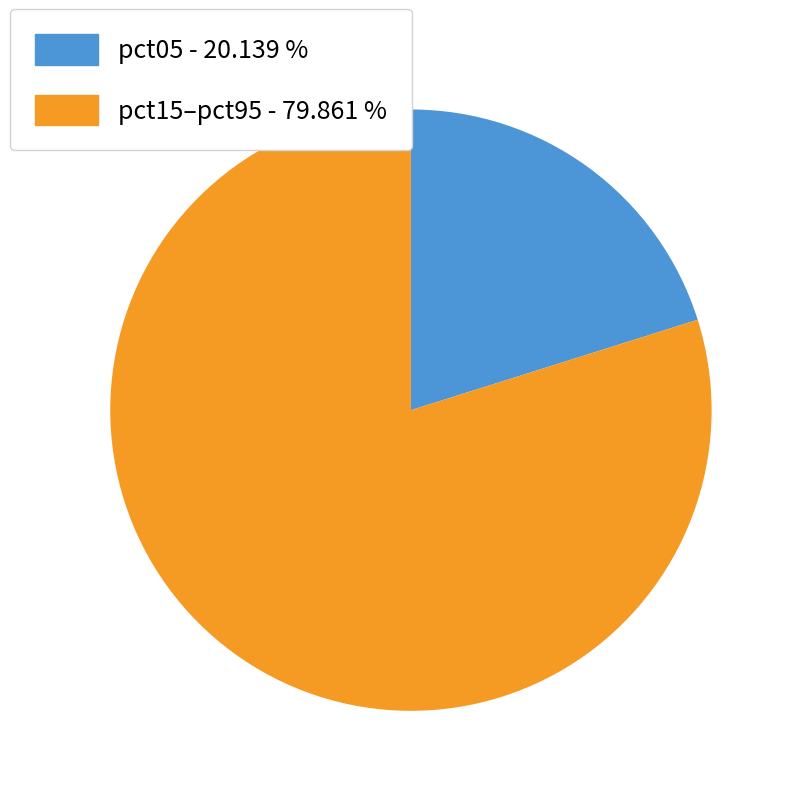

Approximately how many times larger is the value at pct05 - 20.139 % compared to pct15–pct95 - 79.861 %?

0.3